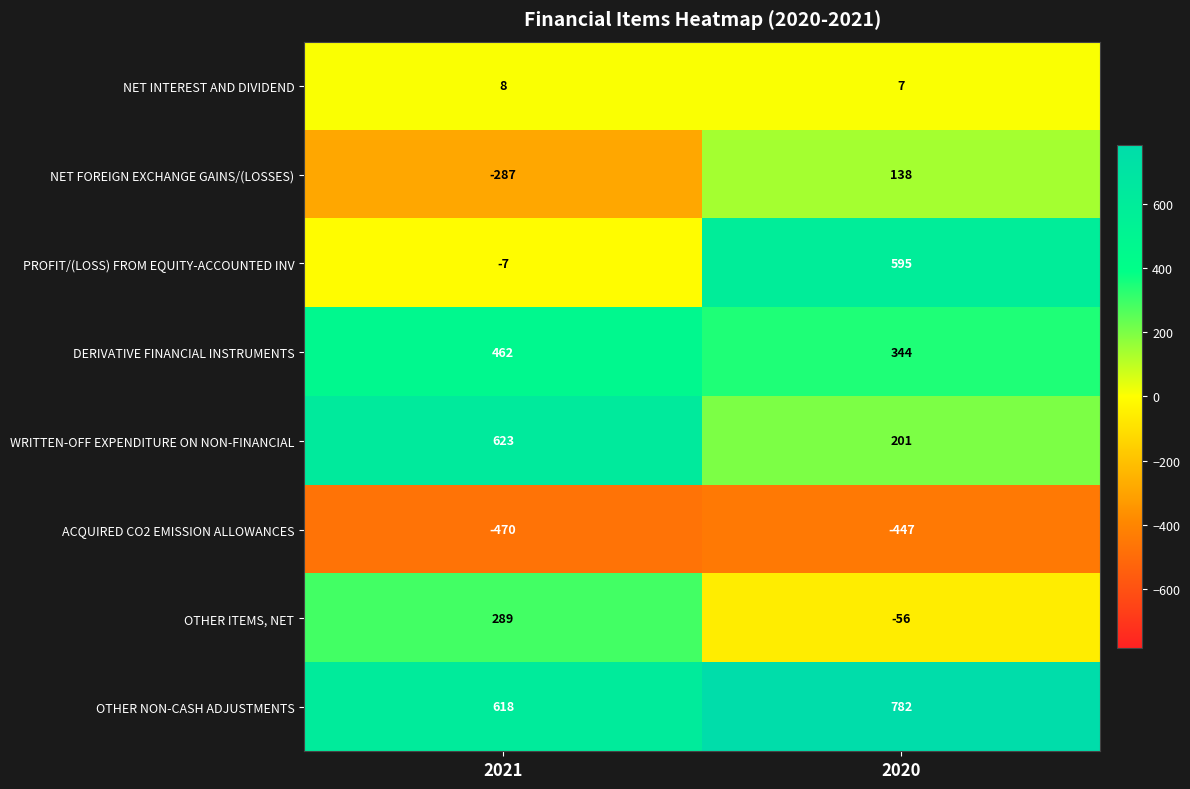

How many categories are shown in the chart?

2